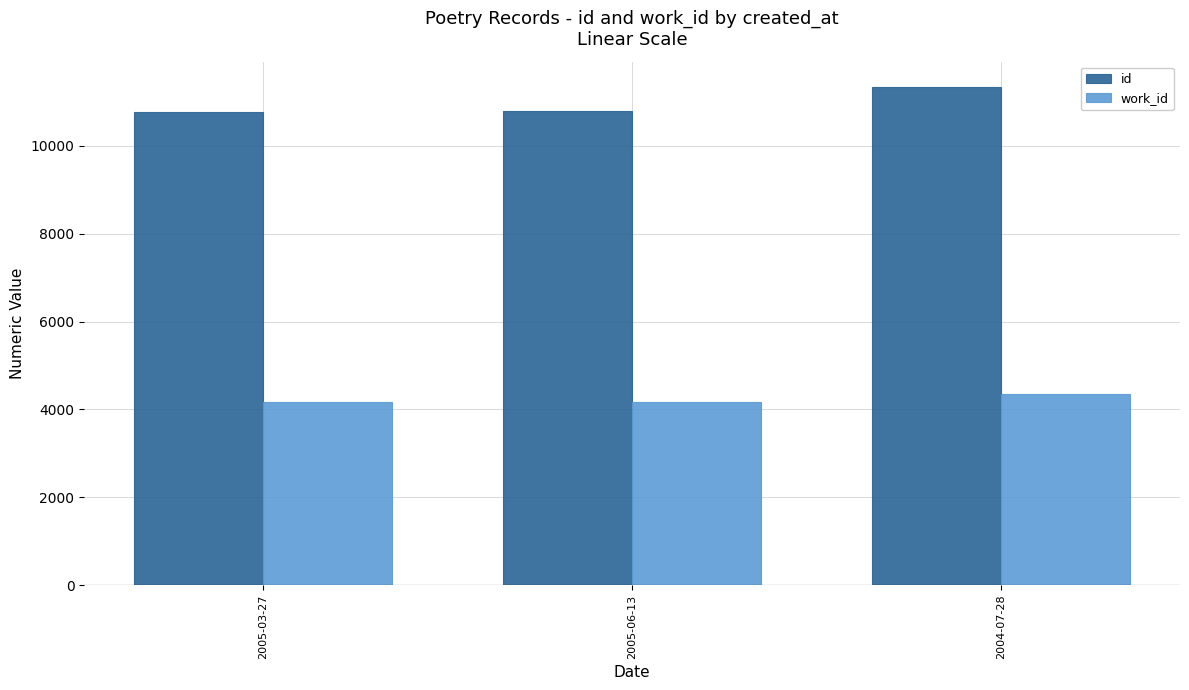

List the series in order of their overall mean, lowest first.

work_id, id